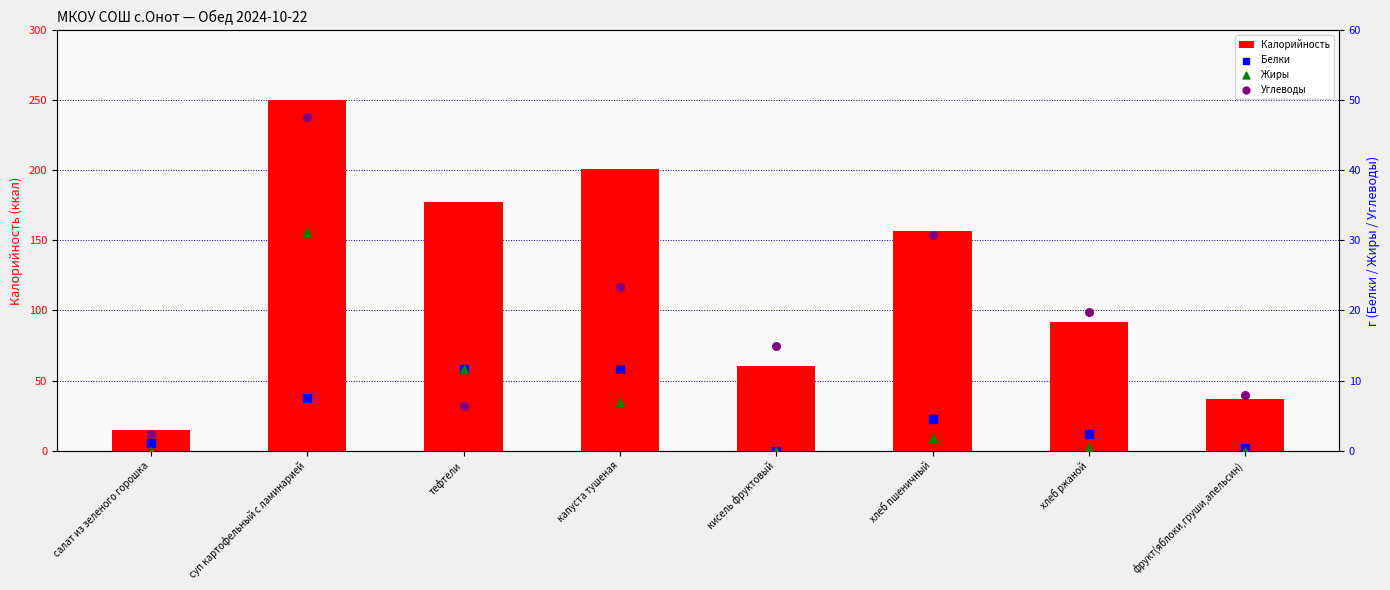

Is the value of Белки at капуста тушеная greater than the value of Жиры at фрукт(яблоки,груши,апельсин)?

Yes